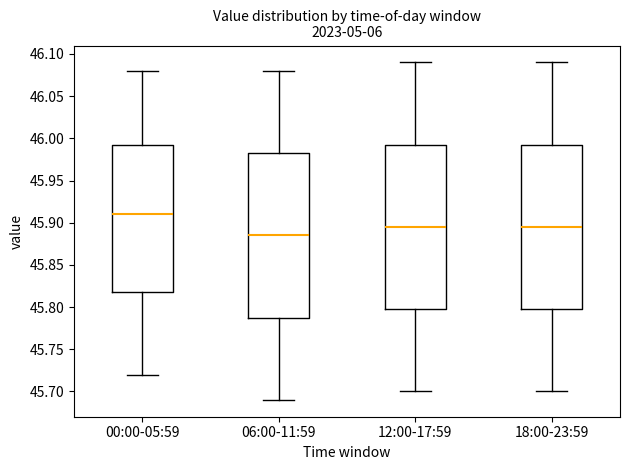

Reading left to right, transcribe this box plot: for each box, give where its median line is, the range the box spans, and where its two whiskers end, as read against the y-axis. The values are not printed on the chart, so give them approximately, as read against the axis.

00:00-05:59: median 45.910, box 45.820 to 45.995, whiskers 45.720 to 46.080
06:00-11:59: median 45.885, box 45.790 to 45.985, whiskers 45.690 to 46.080
12:00-17:59: median 45.895, box 45.800 to 45.995, whiskers 45.700 to 46.090
18:00-23:59: median 45.895, box 45.800 to 45.995, whiskers 45.700 to 46.090